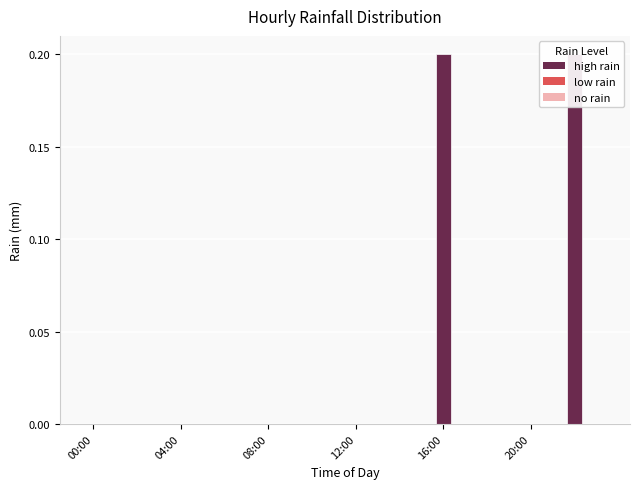

True or false: the data shows -0.1 at 00:00.

False